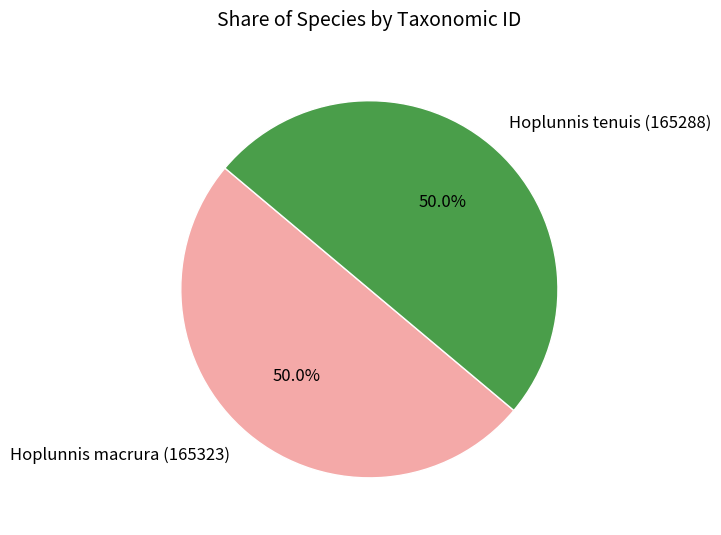

What percentage is NOT represented by Hoplunnis macrura (165323)?

50.0%